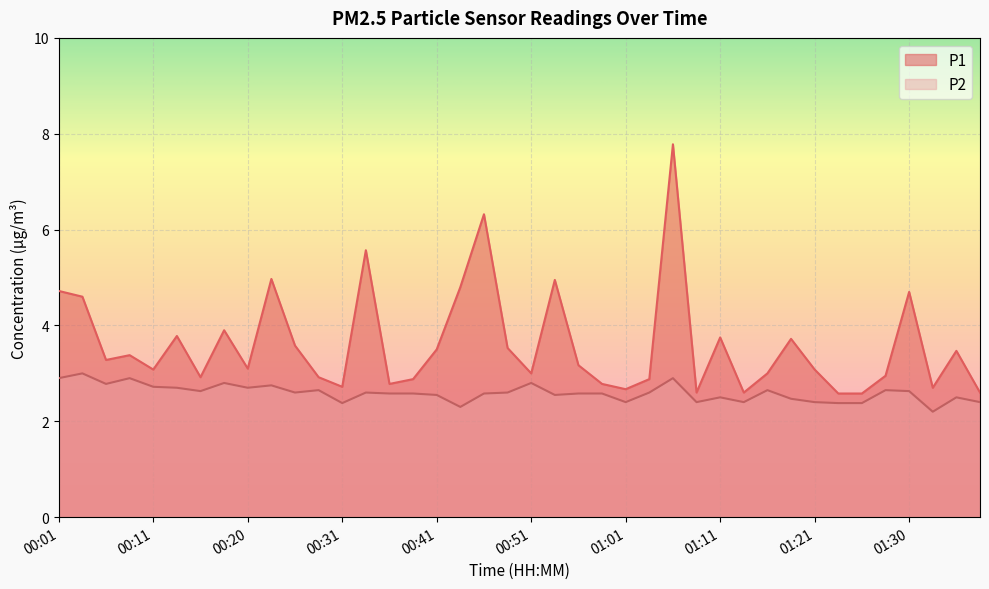

What are all the series names shown in the legend?

P1, P2